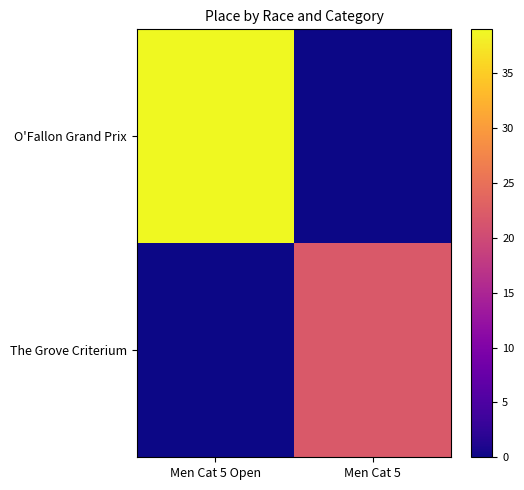

What is the spread (max minus min) of values at Men Cat 5 Open?

39